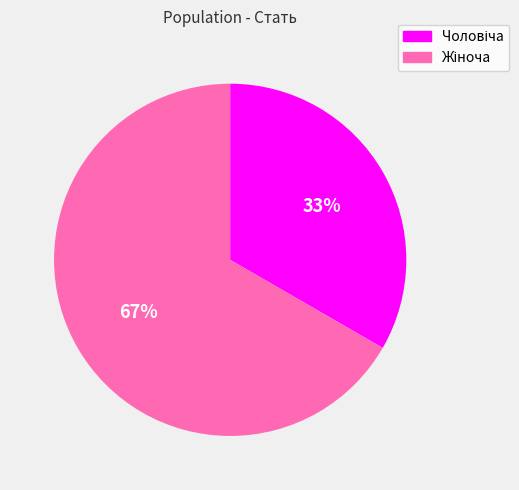

How many slices are in this pie chart?

2